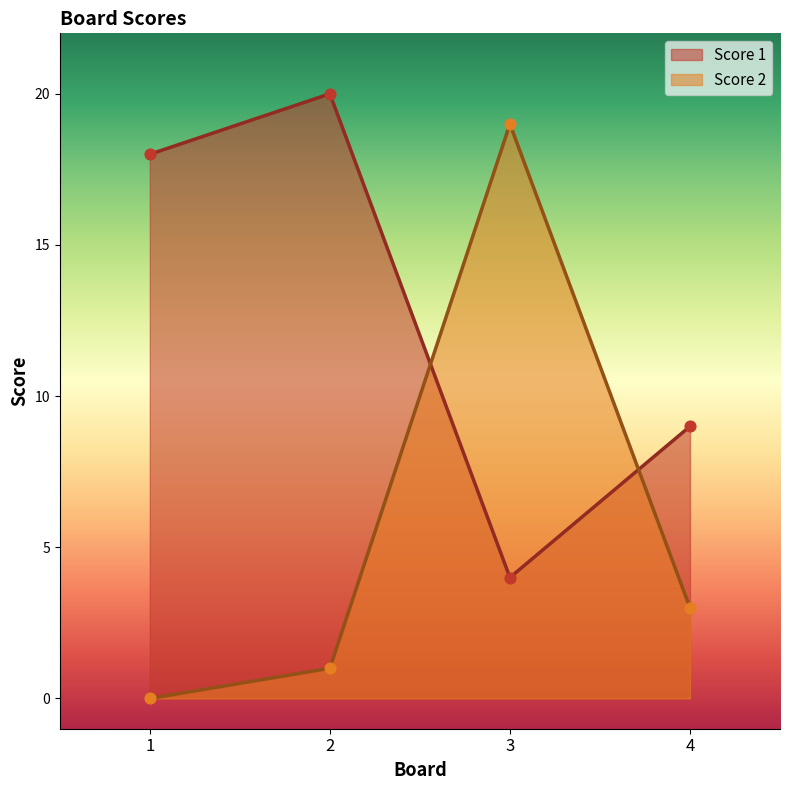

At which category is the sum across all series the highest?

3